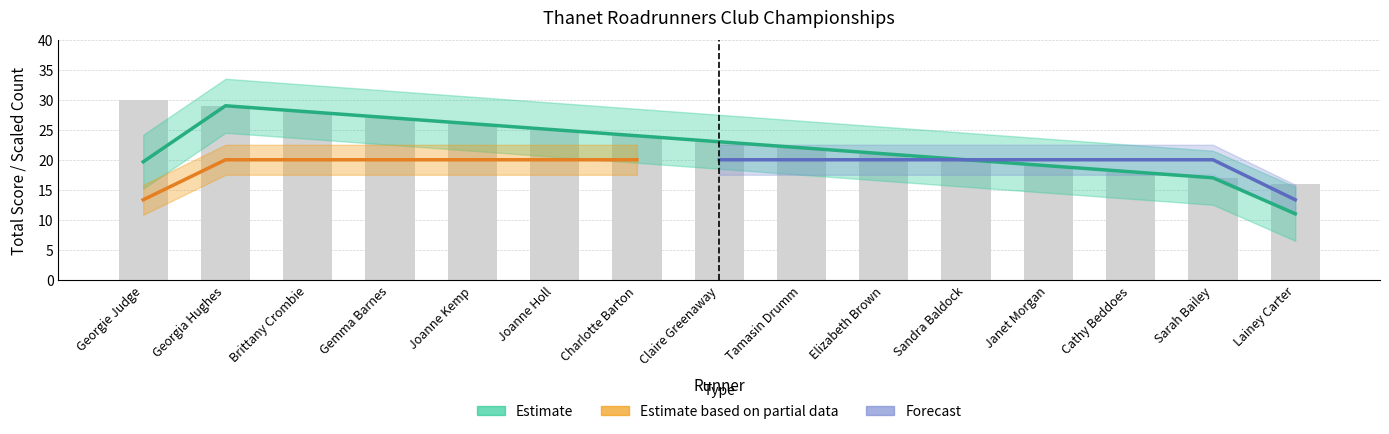

What value does the data have at Brittany Crombie?

28